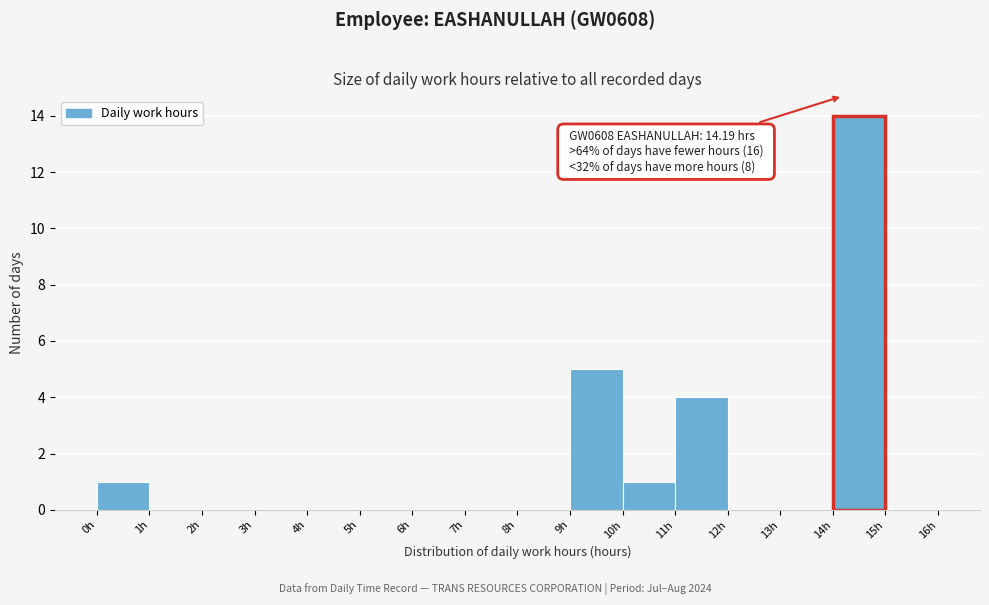

Over which range of the x-axis is the bar tallest?

14 to 15